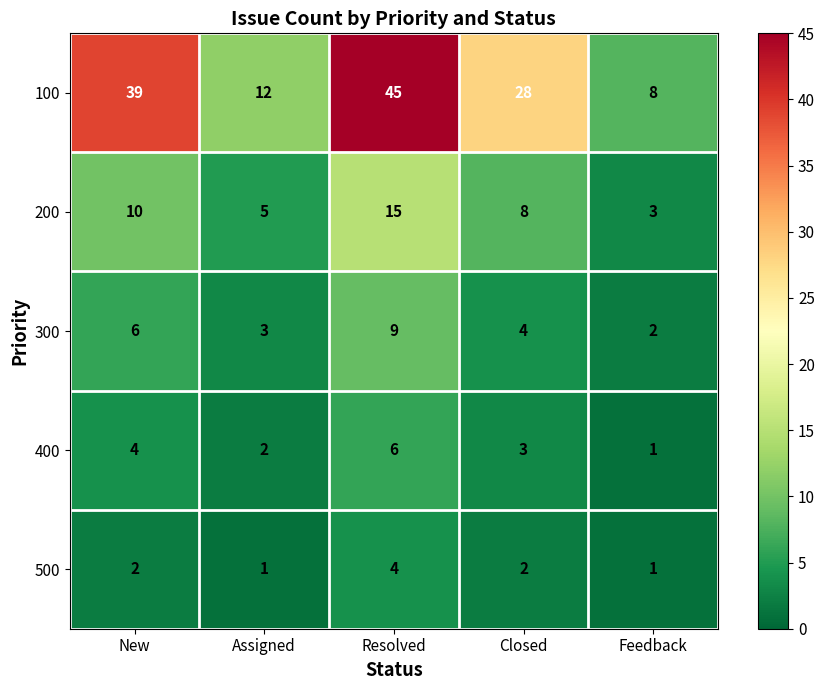

Where is 100 nearest to the value 26?

Closed